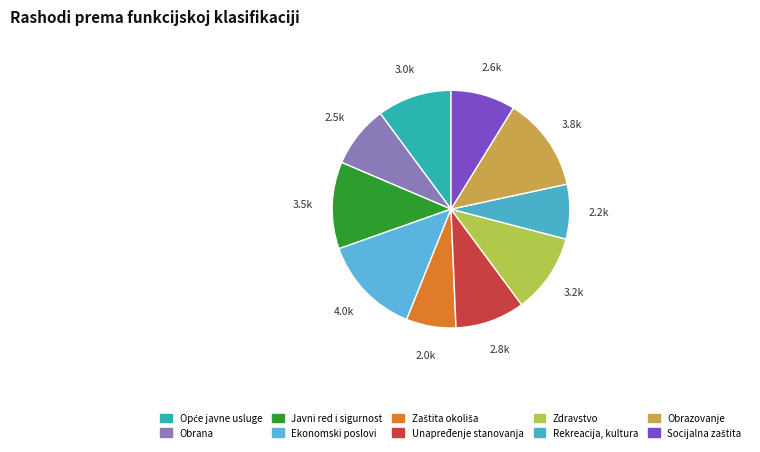

How many slices are in this pie chart?

10